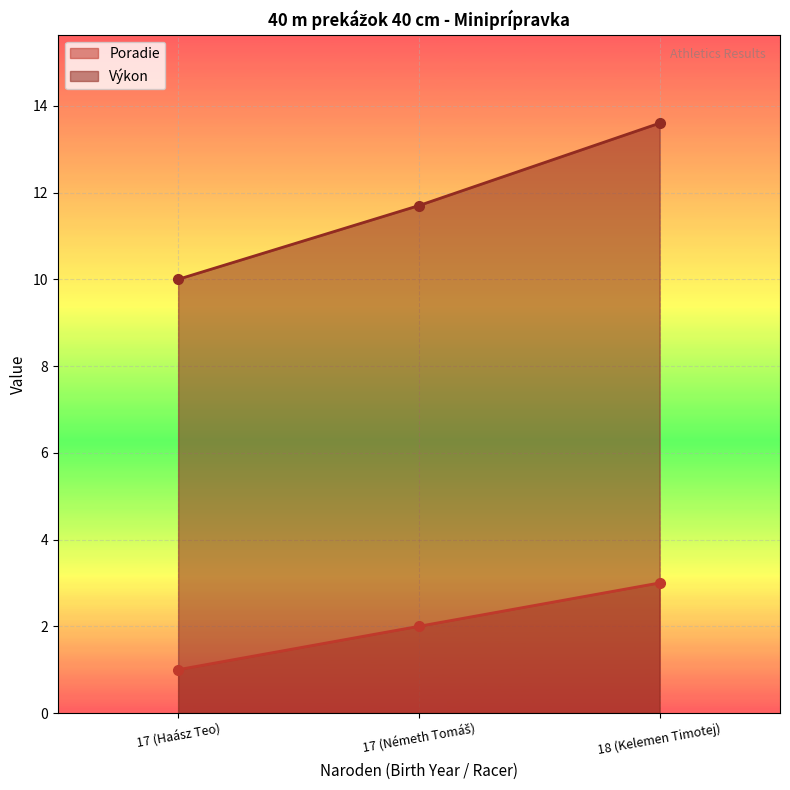

What is the total value across all series at 18 (Kelemen Timotej)?

16.6